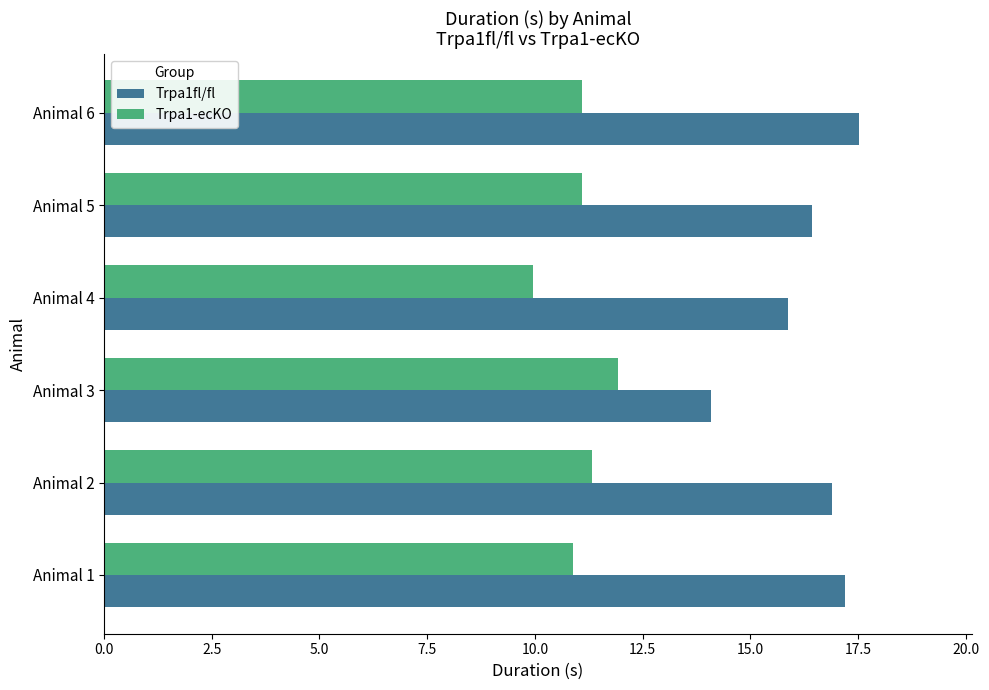

Rank the series by their average value, from highest to lowest.

Trpa1fl/fl, Trpa1-ecKO